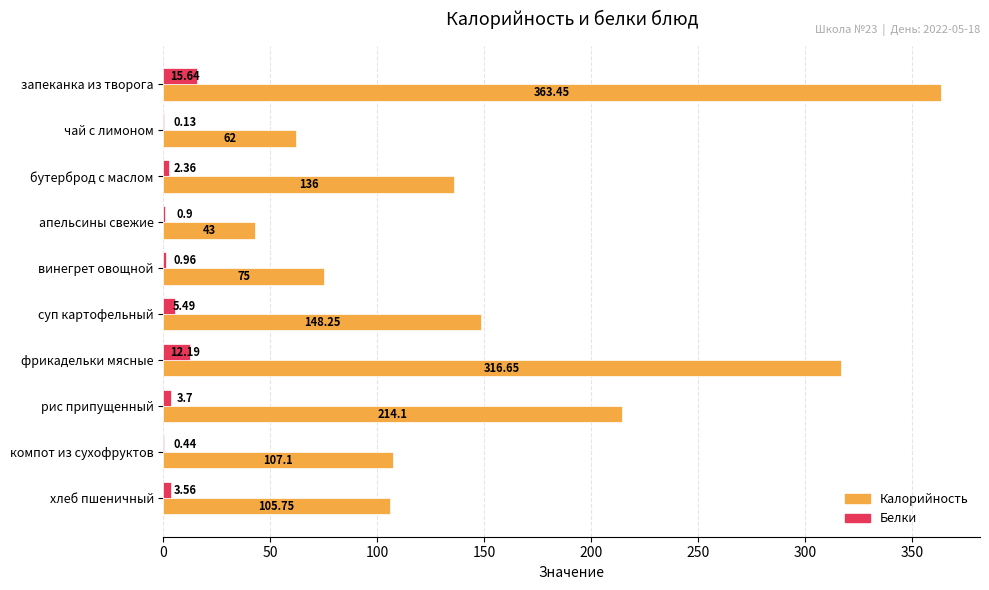

What is the highest value of the Белки series?

15.6